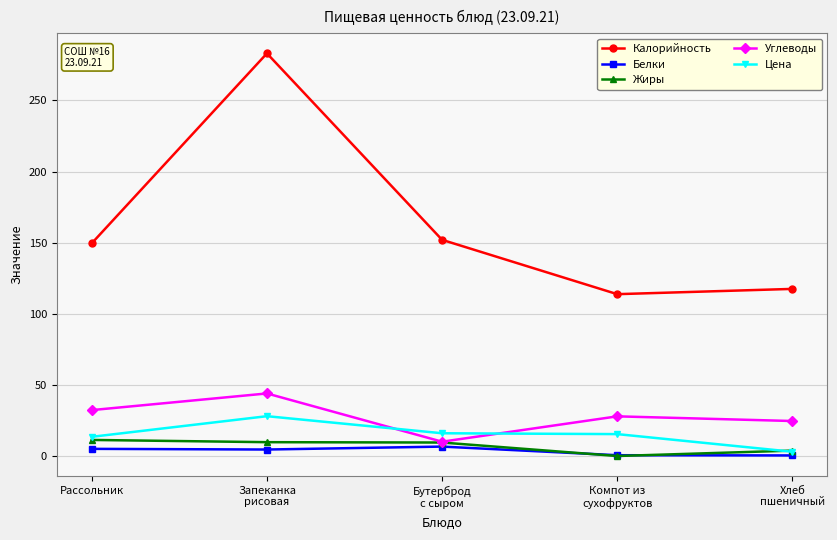

What is the average value of the Жиры series?

6.9